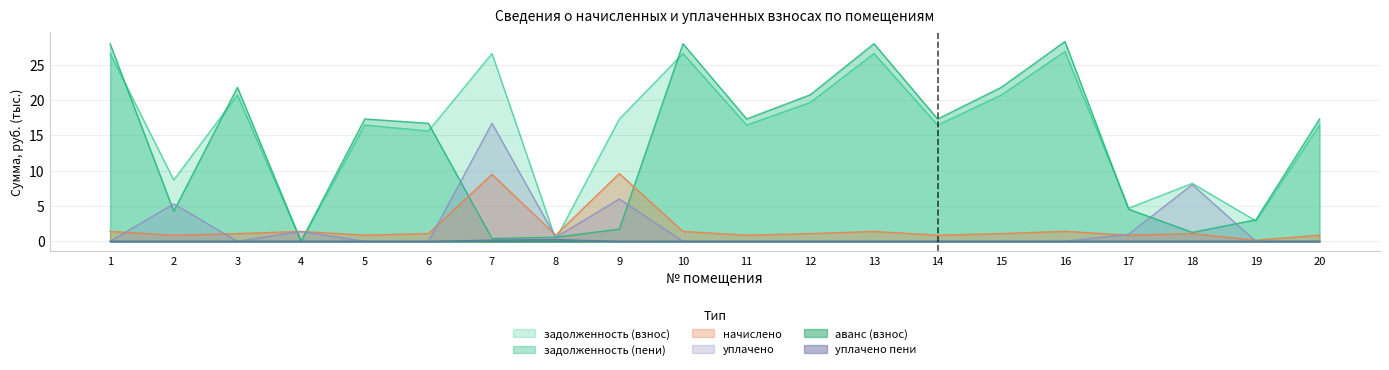

Which series changed the most between 6 and 13?

задолженность (пени)